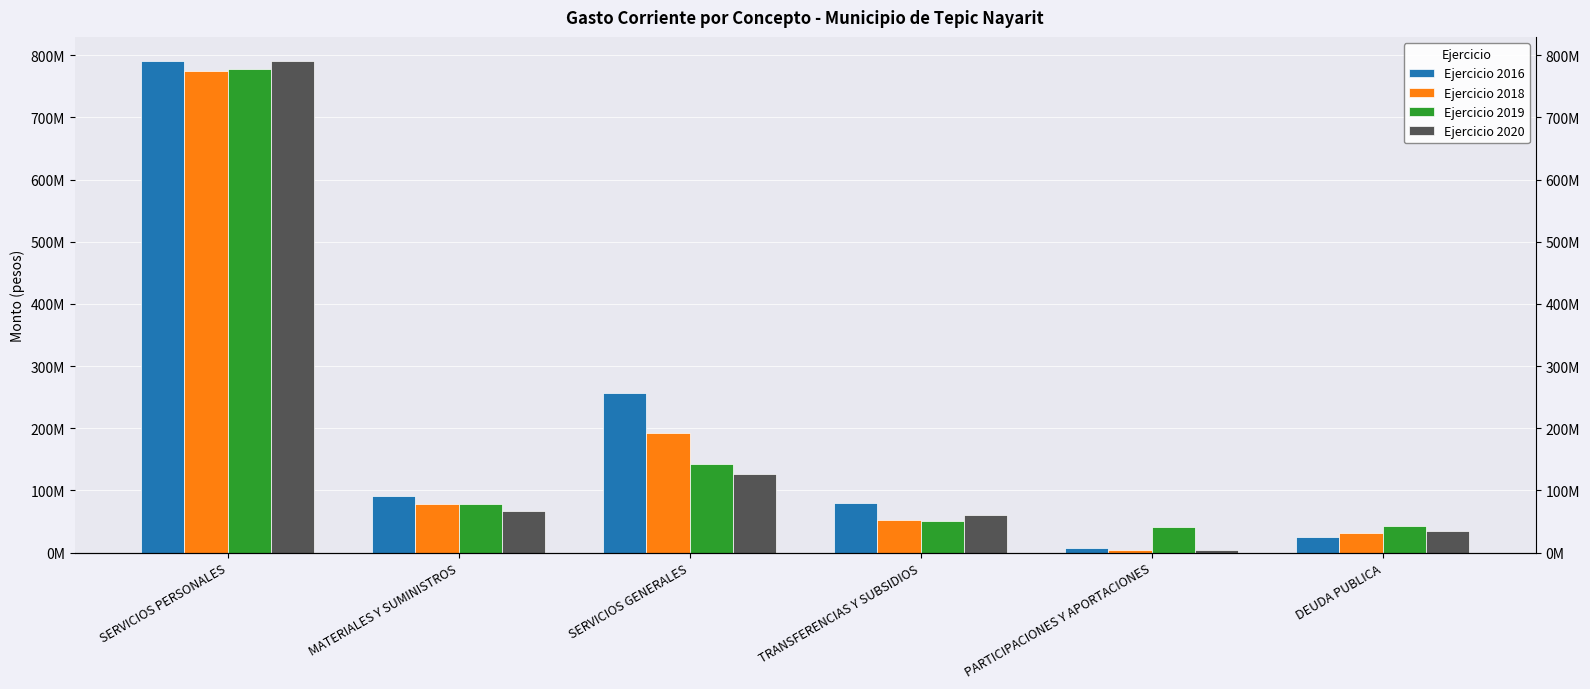

At which label does Ejercicio 2018 first exceed 78055460?

SERVICIOS PERSONALES